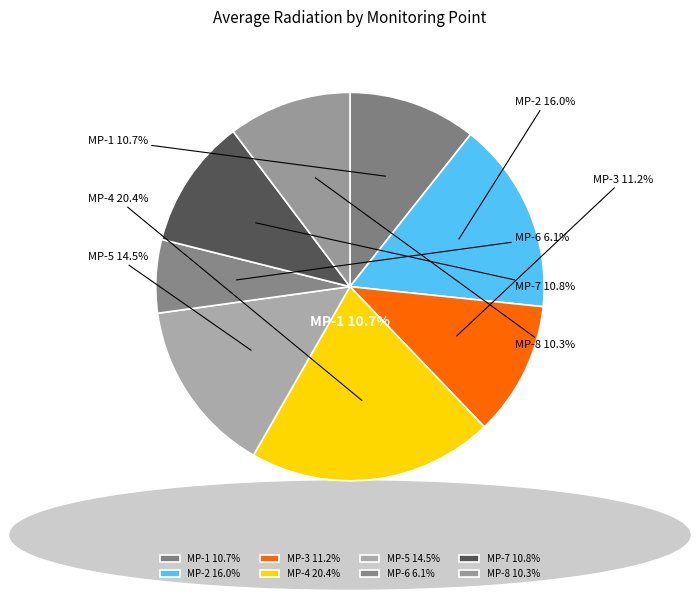

To the nearest percent, what is the difference between the largest and smallest slice percentages?

14%